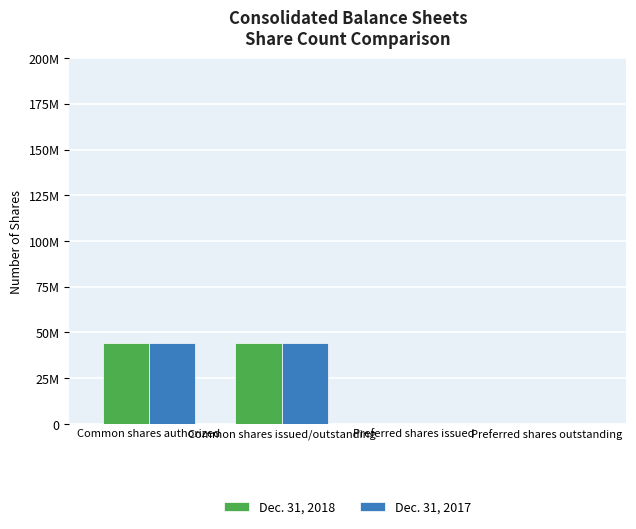

What is the sum of the Dec. 31, 2018 values at Preferred shares issued and Common shares issued/outstanding?

44214603